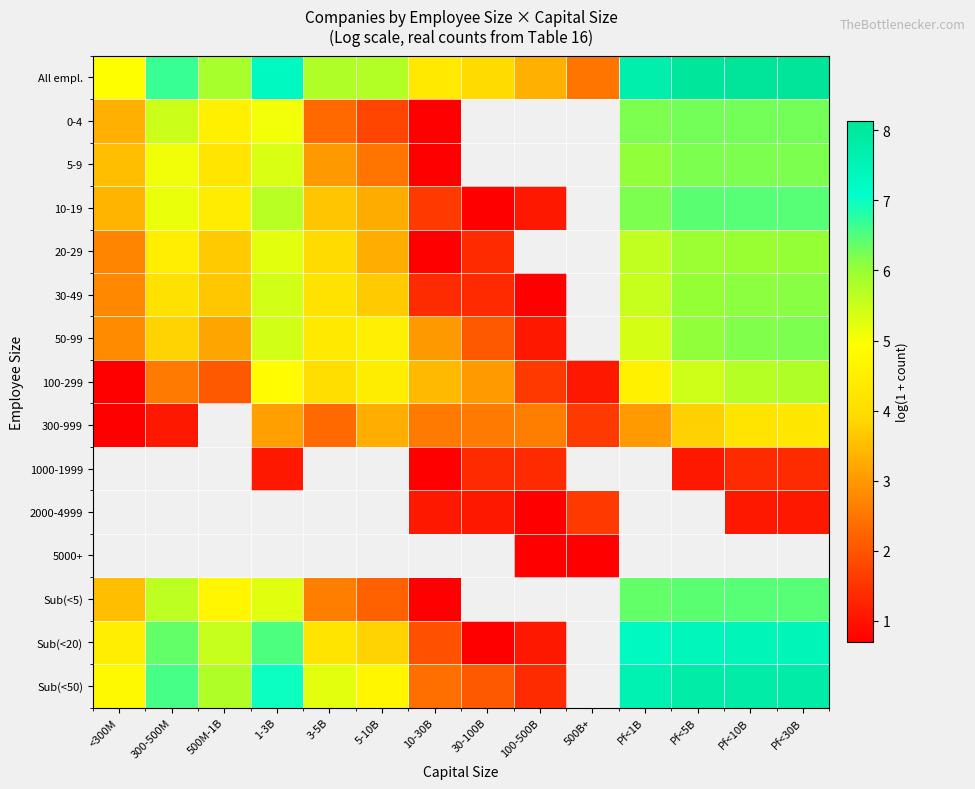

Between 300-500M and Pf<10B, which series saw the biggest shift?

100-299